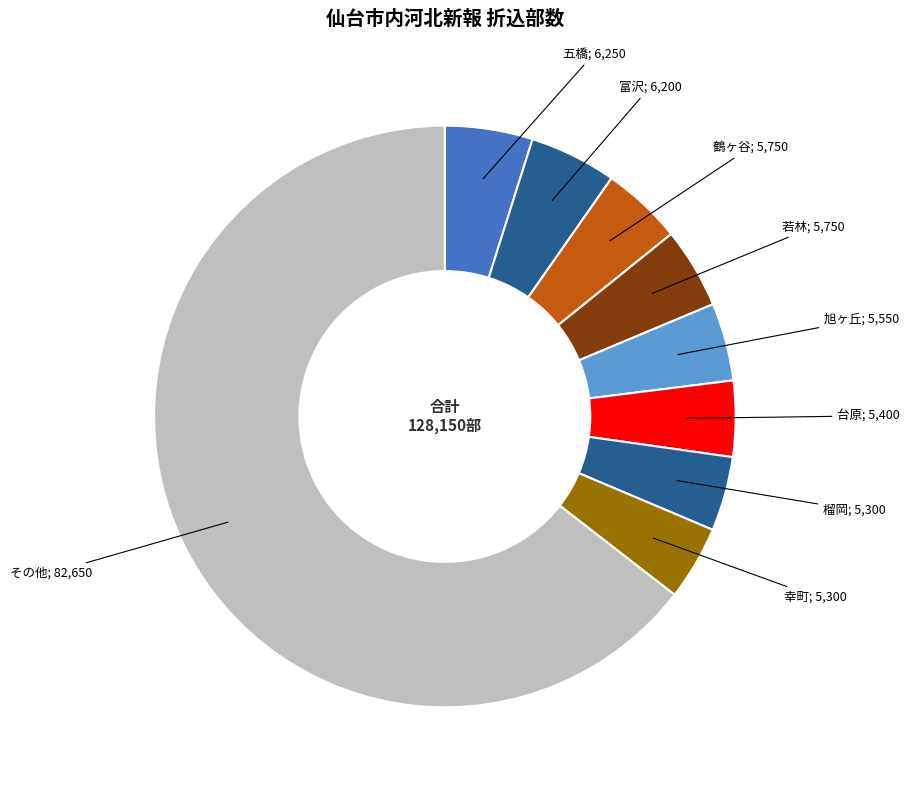

How many slices are in this pie chart?

9